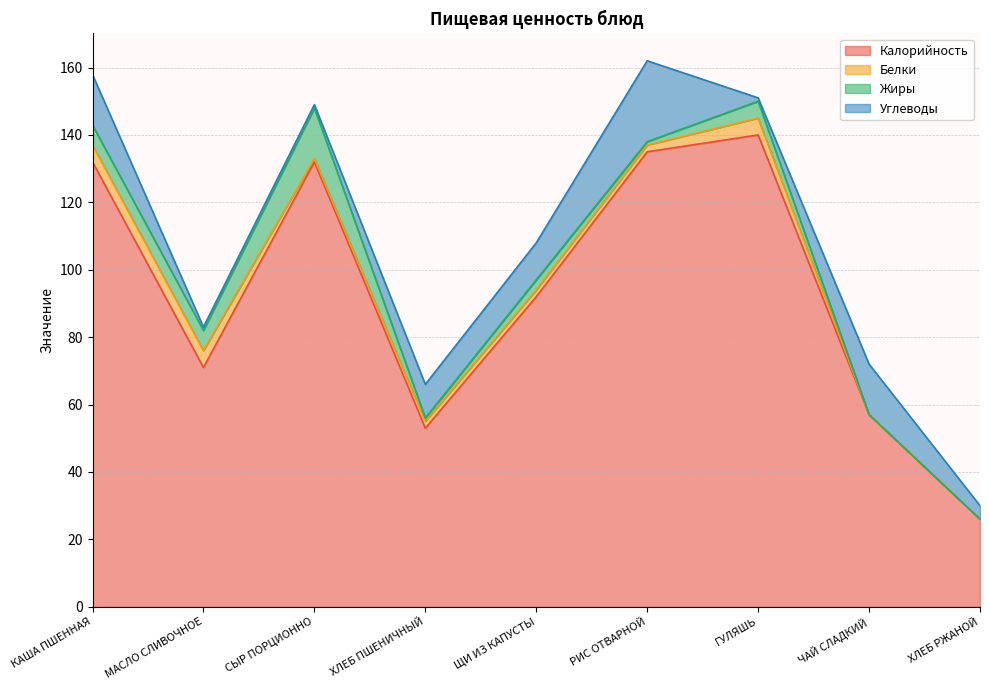

How many interior local valleys does the Углеводы series have?

1